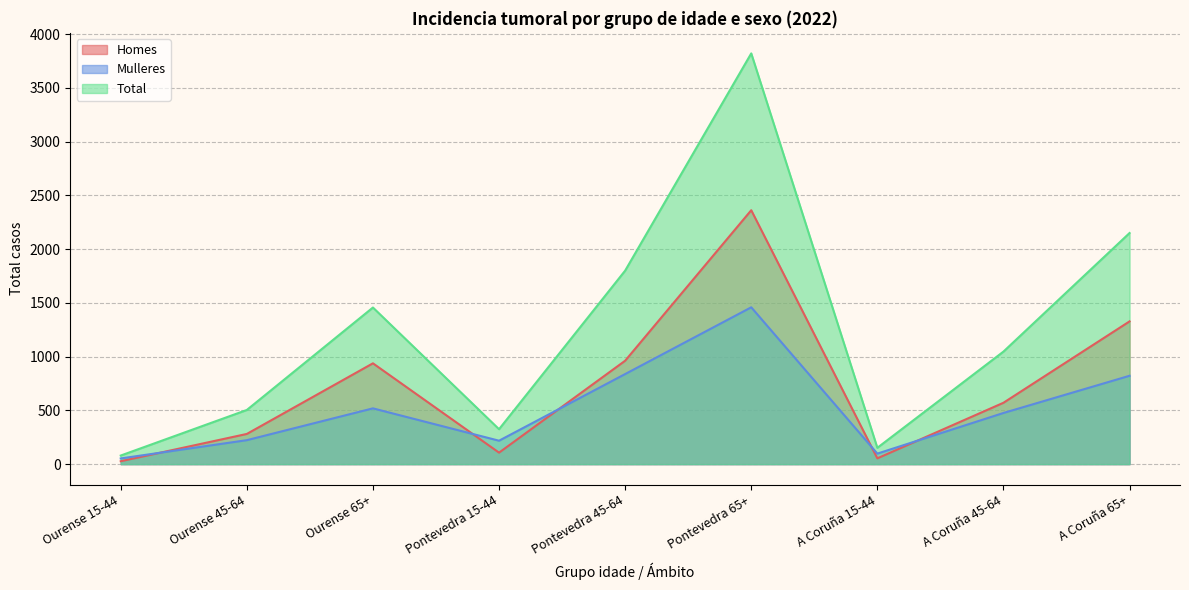

How many interior local valleys does the Mulleres series have?

2